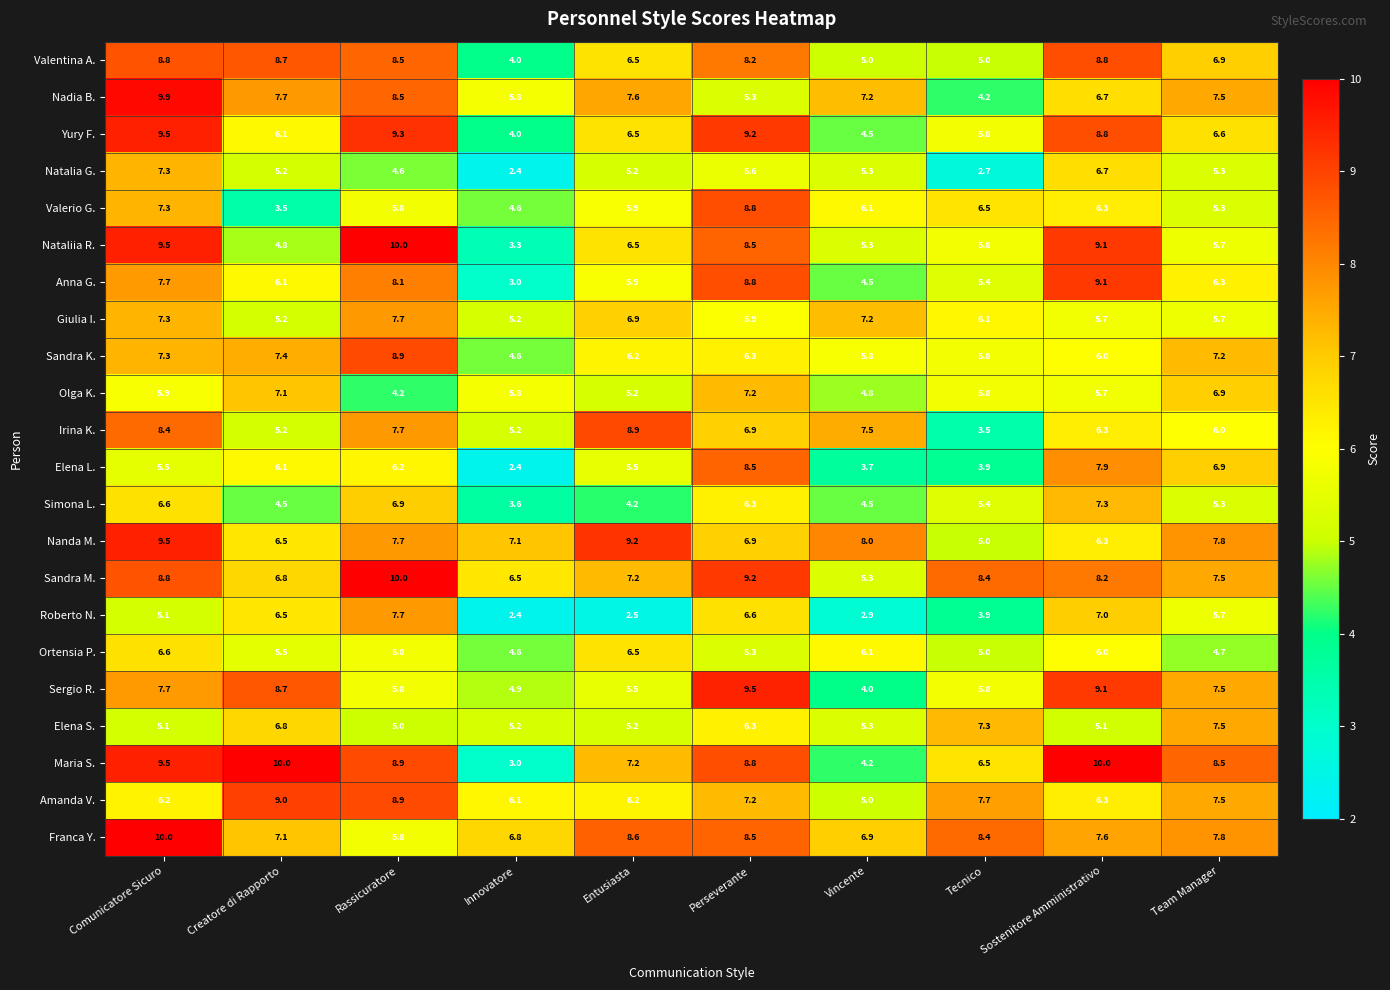

Rank the categories by Franca Y. value from lowest to highest.

Rassicuratore, Innovatore, Vincente, Creatore di Rapporto, Sostenitore Amministrativo, Team Manager, Tecnico, Perseverante, Entusiasta, Comunicatore Sicuro